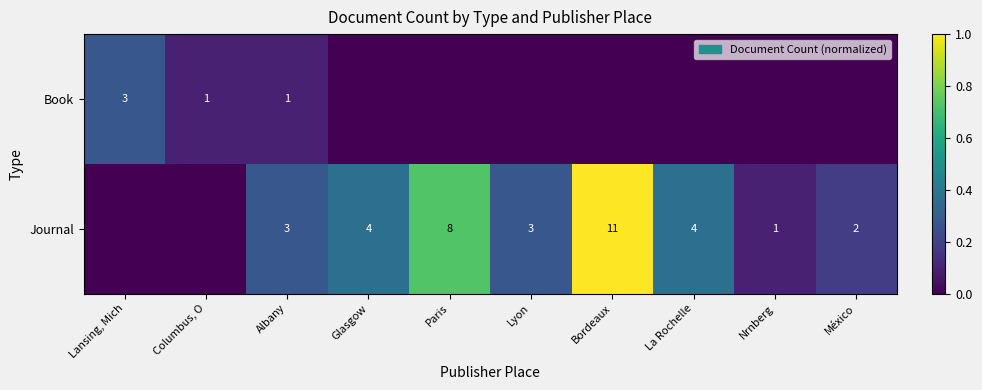

Which has a higher value, Glasgow or La Rochelle?

Glasgow